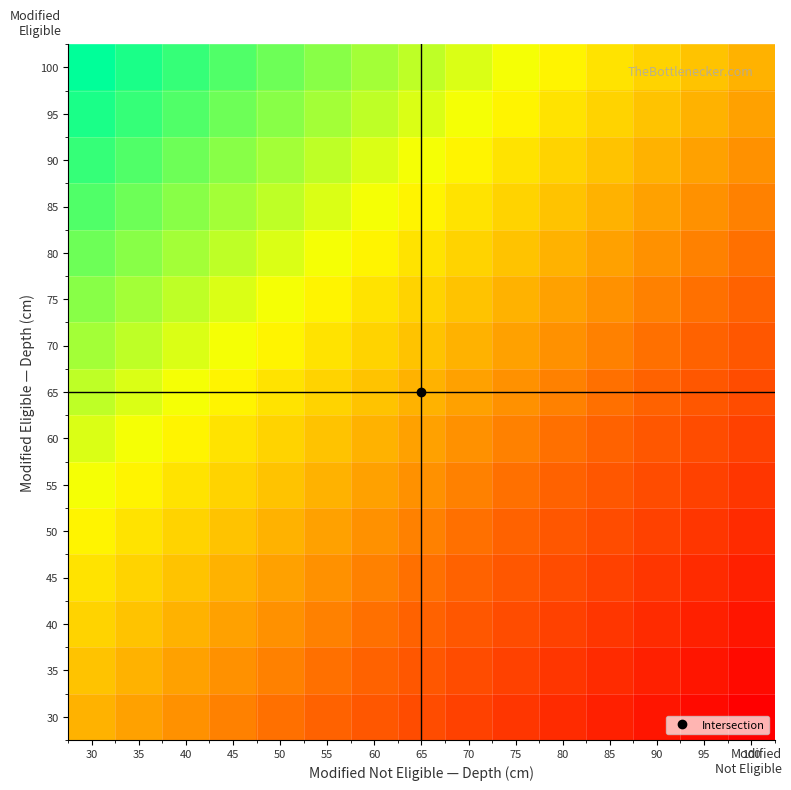

At which category is the sum across all series the highest?

30